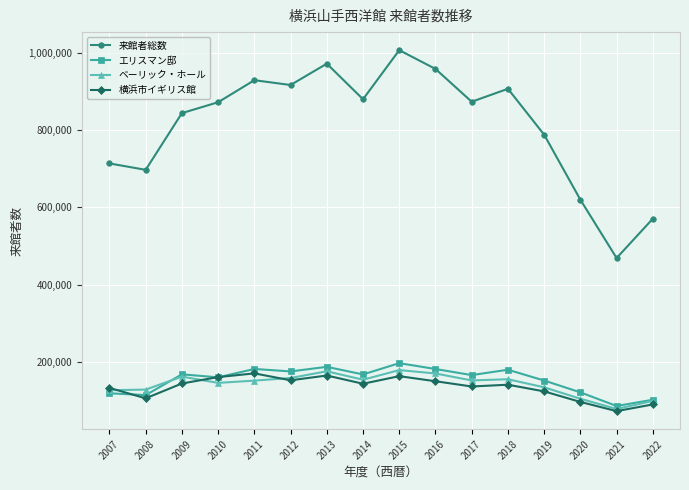

What is the approximate value of 横浜市イギリス館 at 2021, to the nearest 10?

72240